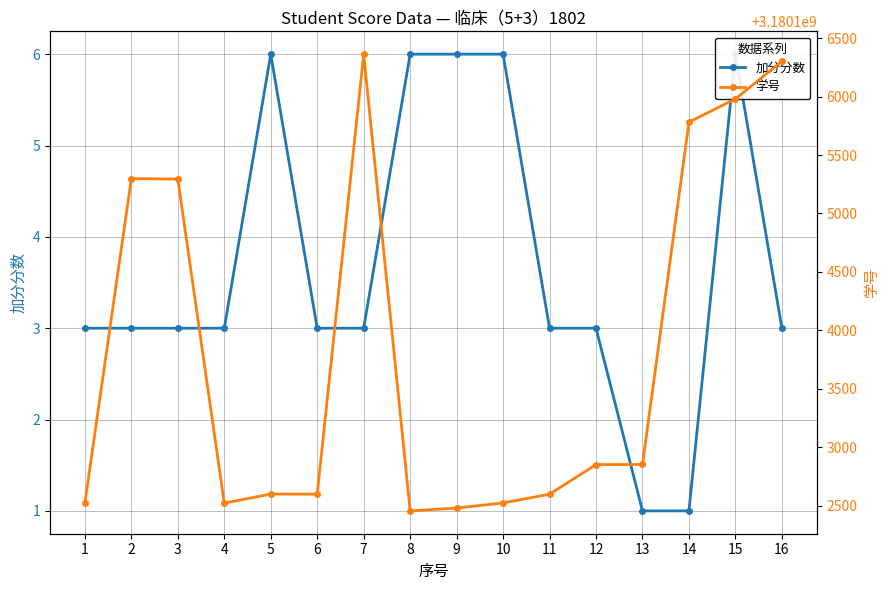

What is the sum of the 加分分数 values at 7 and 16?

6